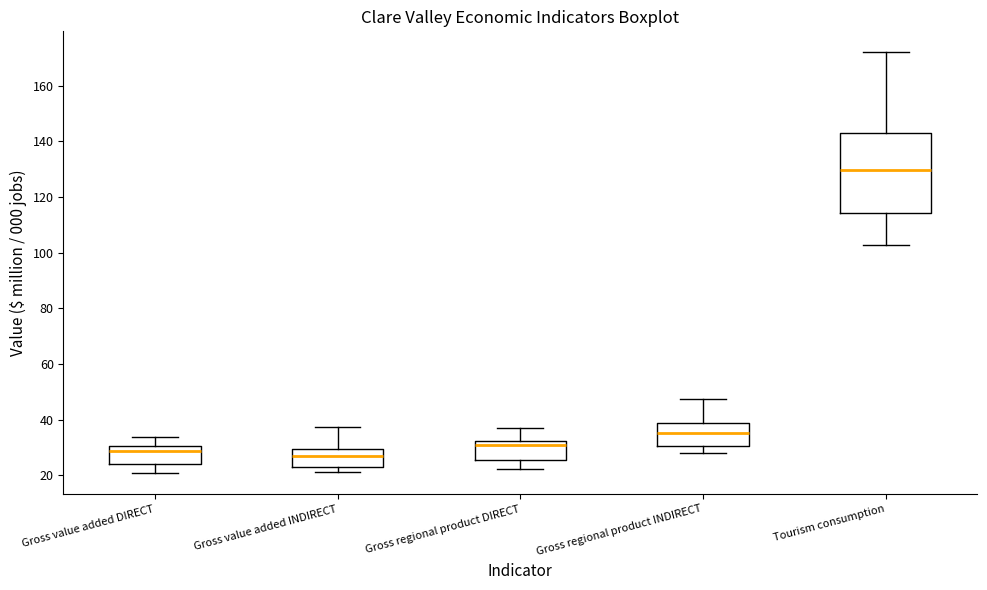

Where is the upper edge of the box for Gross regional product INDIRECT on the y-axis? The values are not printed on the chart, so give them approximately, as read against the axis.

38